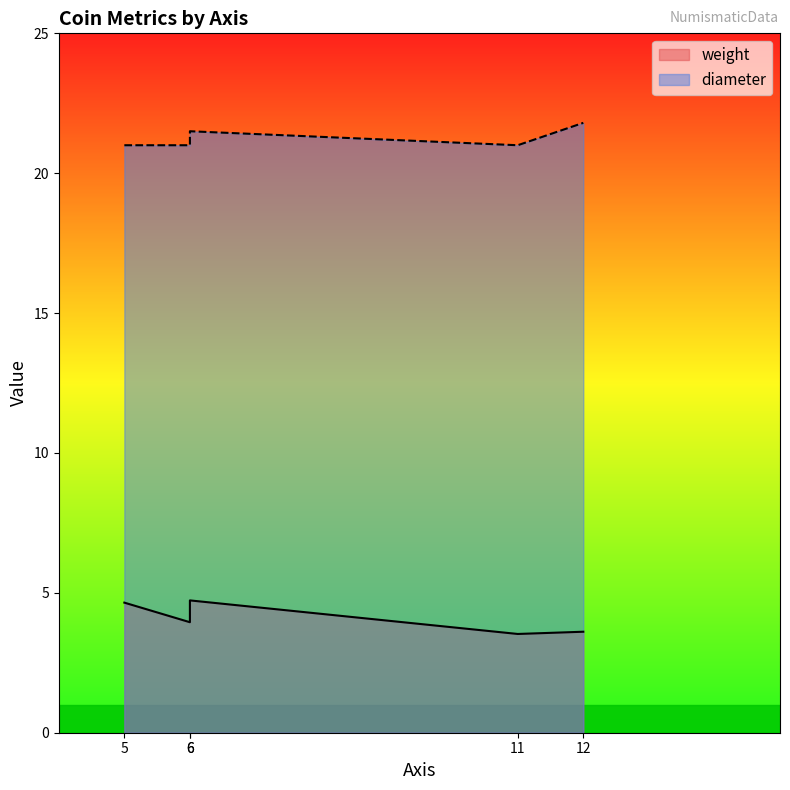

The weight series shows 5.2 at 12. True or false?

False